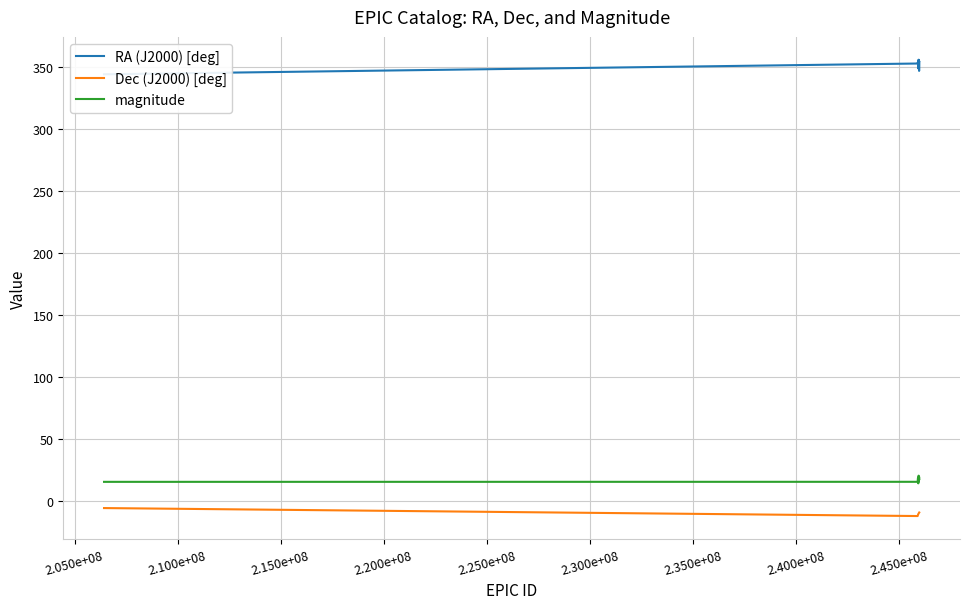

True or false: RA (J2000) [deg] and Dec (J2000) [deg] intersect in this chart.

False